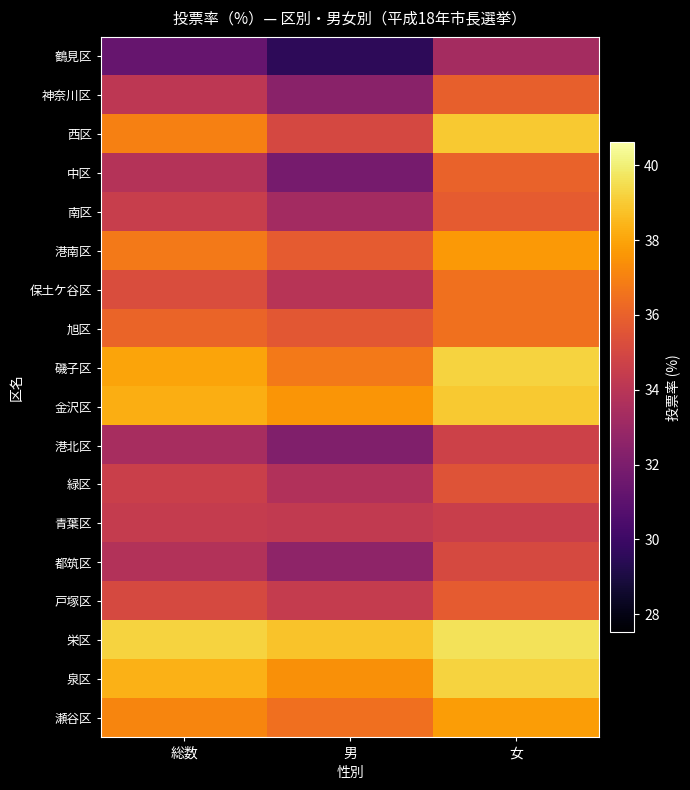

Count the number of categories in the chart.

3